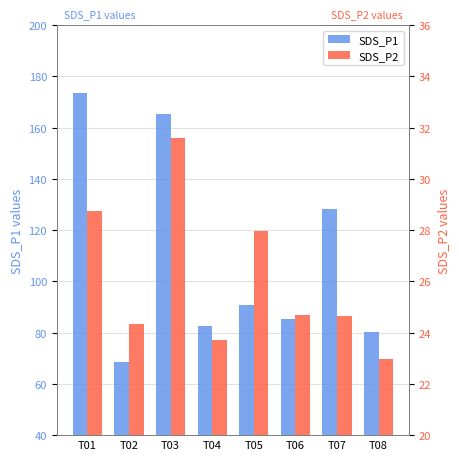

At how many categories does at least one series exceed 170?

1